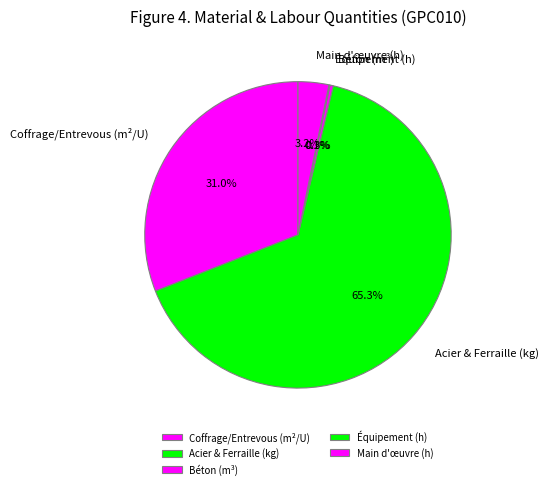

Which category has the biggest portion of the pie?

Acier & Ferraille (kg)